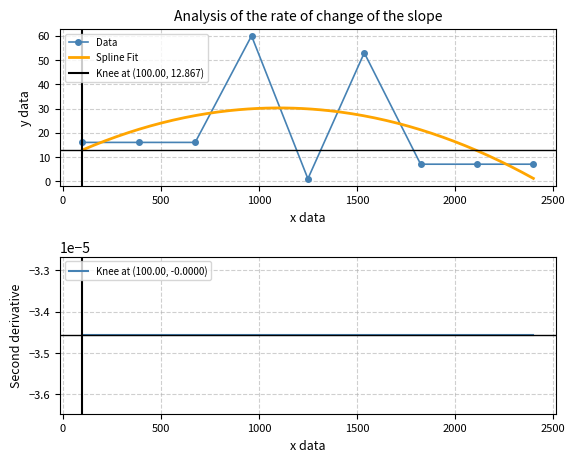

Does the chart have visible grid lines?

Yes